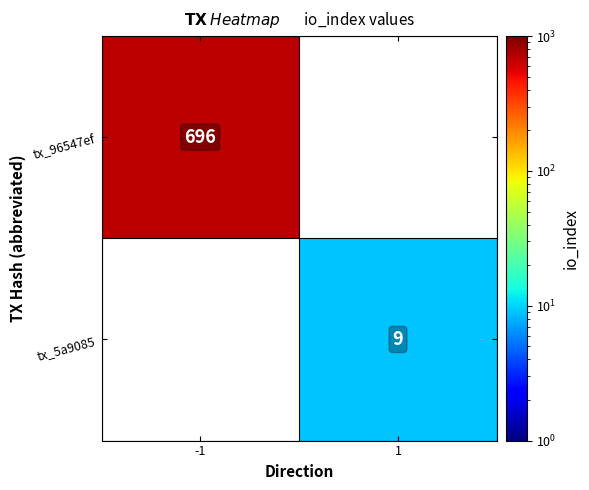

The tx_96547ef series shows 336.4 at -1. True or false?

False